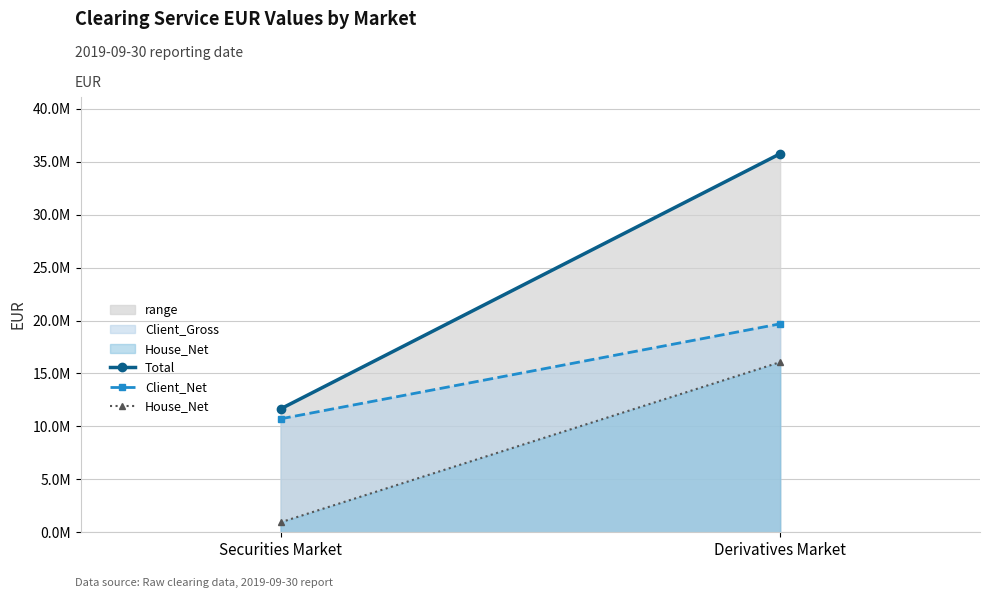

What is the label of the 1st point from the left?

Securities Market